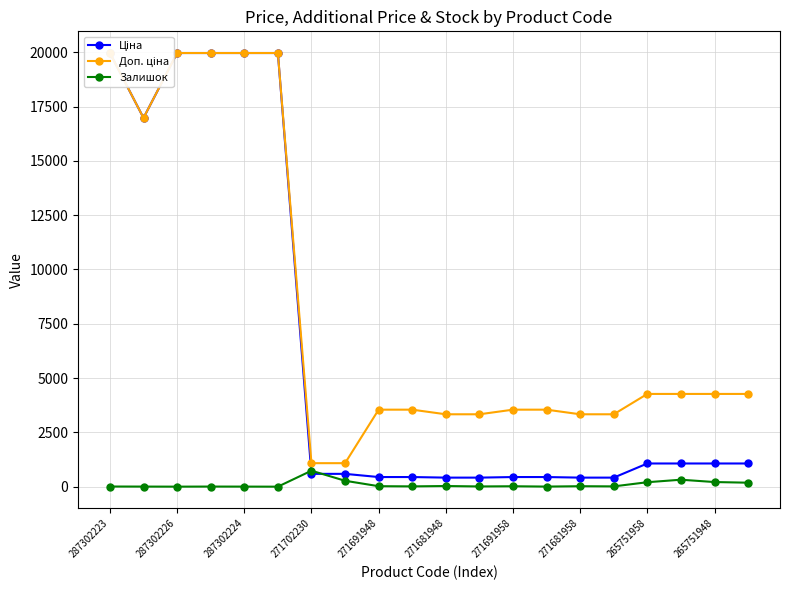

What is the lowest value of the Доп. ціна series?

1081.7